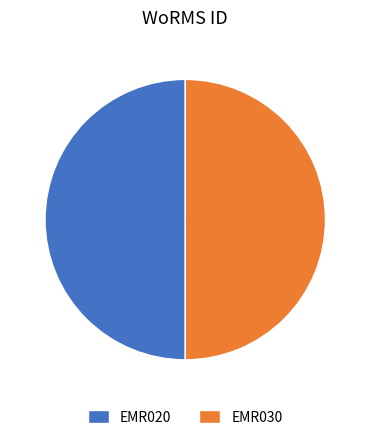

What is the ratio of the value at EMR030 to the value at EMR020?

1.0